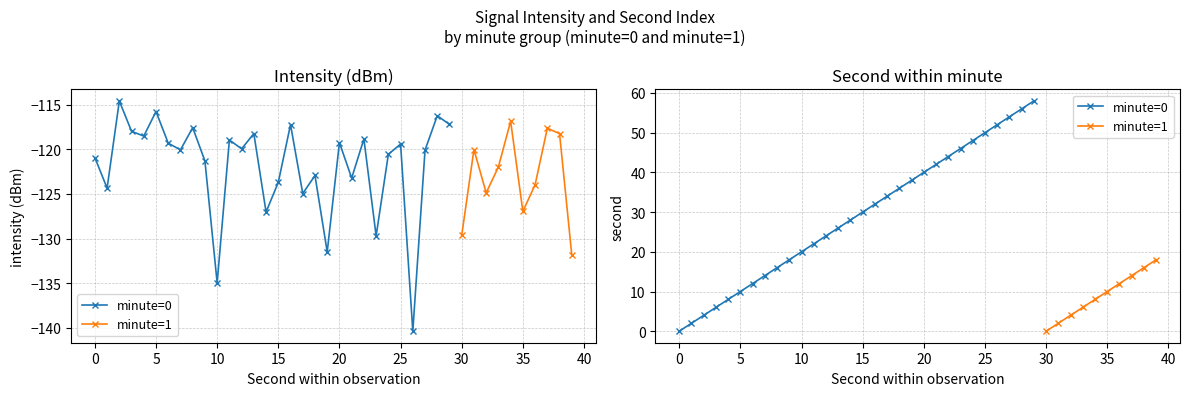

At which label does intensity(dBm) reach its minimum?

26